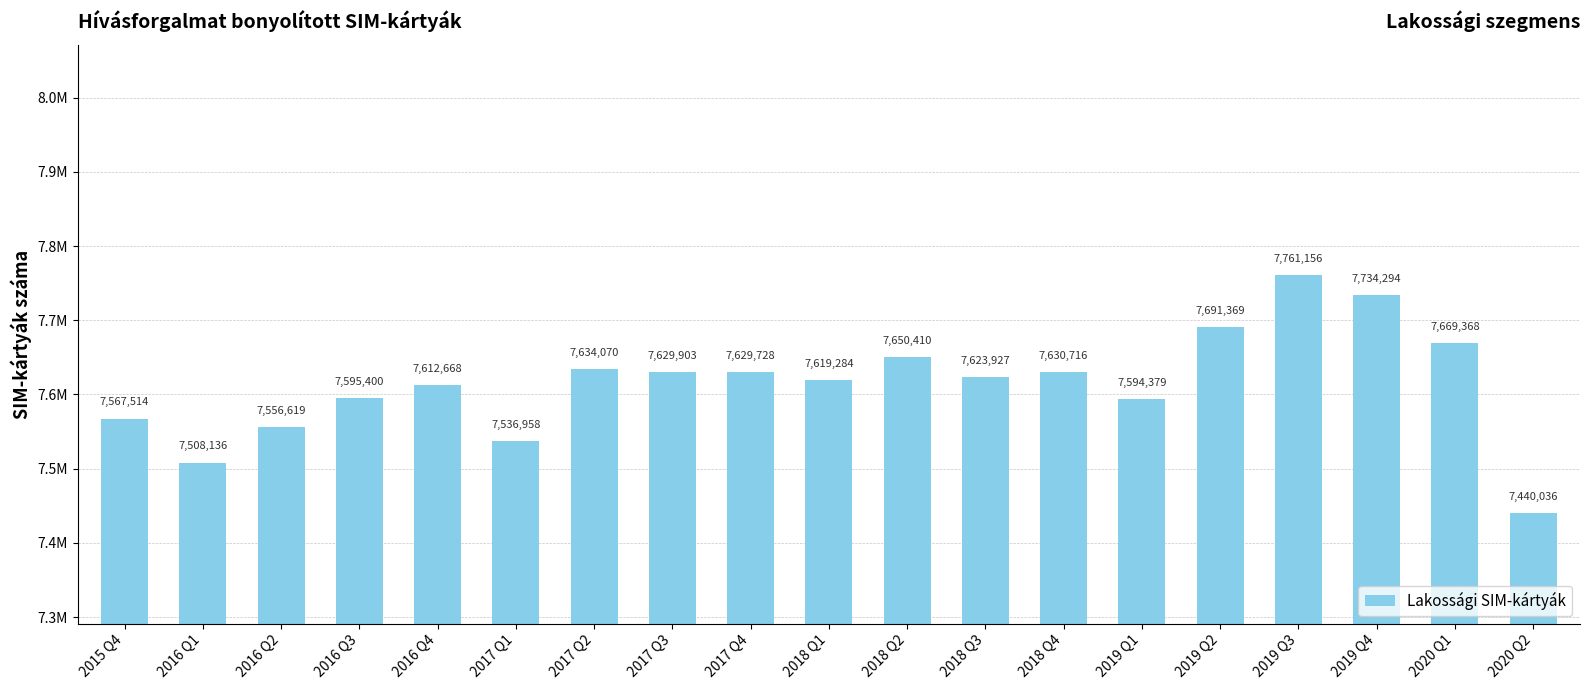

Reading left to right, list all the values displayed in this chart.

7567514	7508136	7556619	7595400	7612668	7536958	7634070	7629903	7629728	7619284	7650410	7623927	7630716	7594379	7691369	7761156	7734294	7669368	7440036